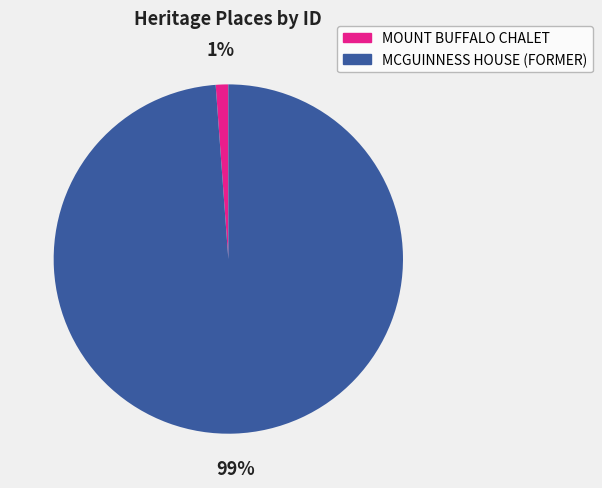

Between MCGUINNESS HOUSE (FORMER) and MOUNT BUFFALO CHALET, which is larger?

MCGUINNESS HOUSE (FORMER)